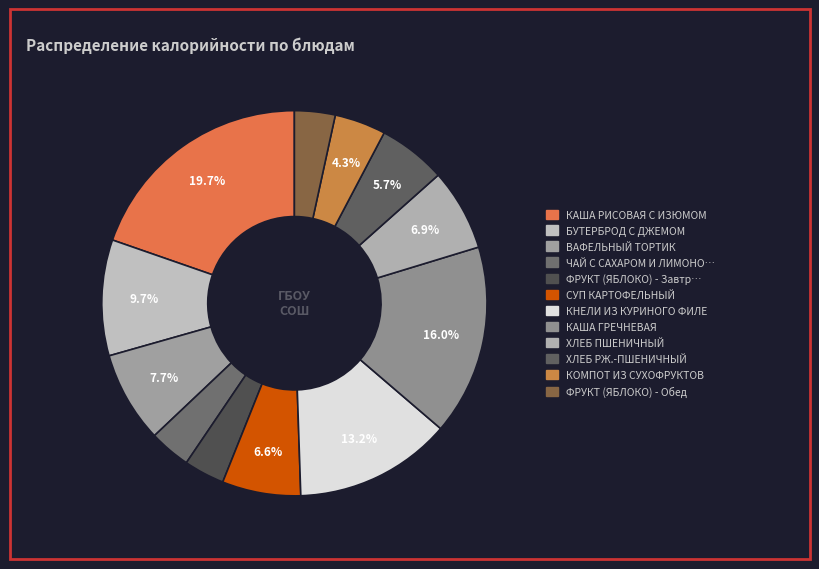

To the nearest percent, what is the difference between the largest and smallest slice percentages?

16%